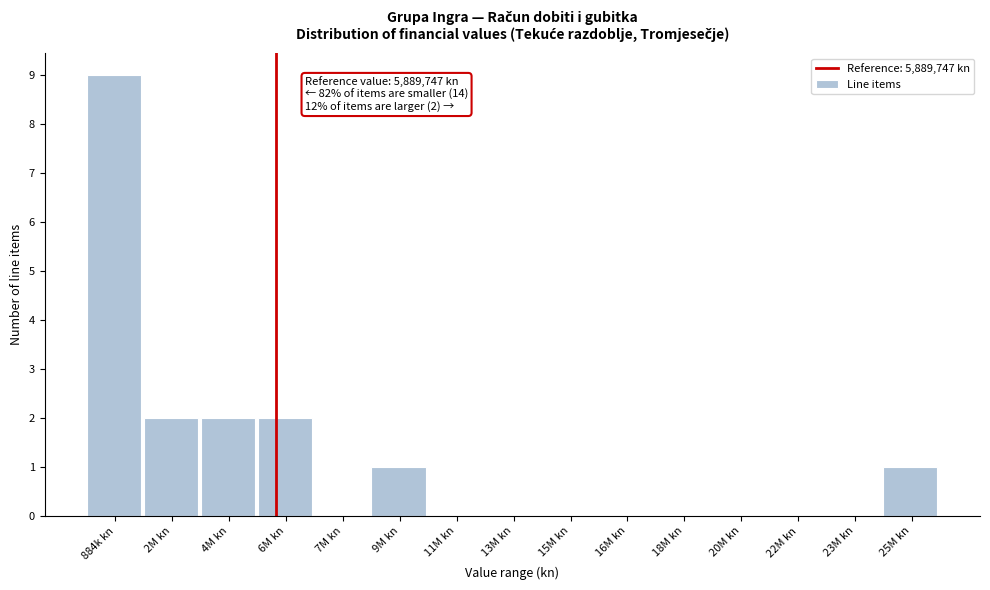

Reading left to right, transcribe all the data shown in this chart.

884k kn=9	2M kn=2	4M kn=2	6M kn=2	7M kn=0	9M kn=1	11M kn=0	13M kn=0	15M kn=0	16M kn=0	18M kn=0	20M kn=0	22M kn=0	23M kn=0	25M kn=1